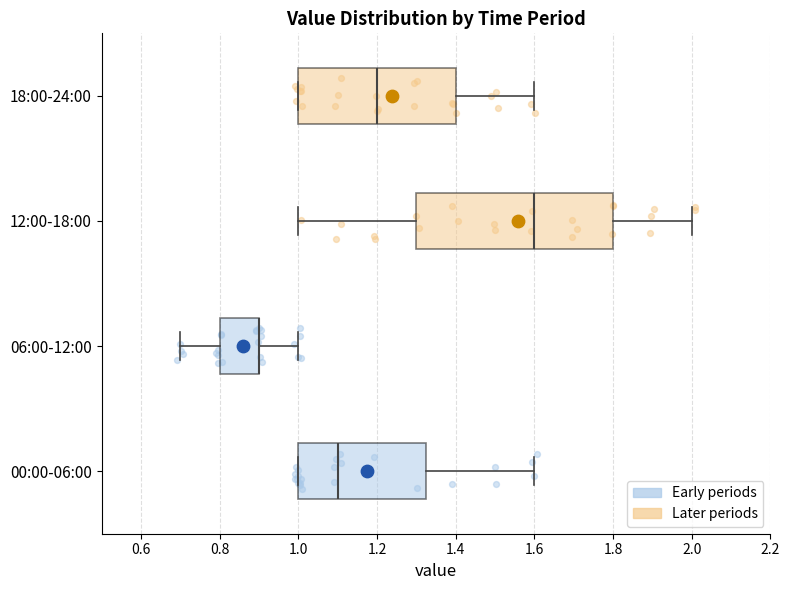

Which box is the widest, from its left edge to its right edge?

12:00-18:00